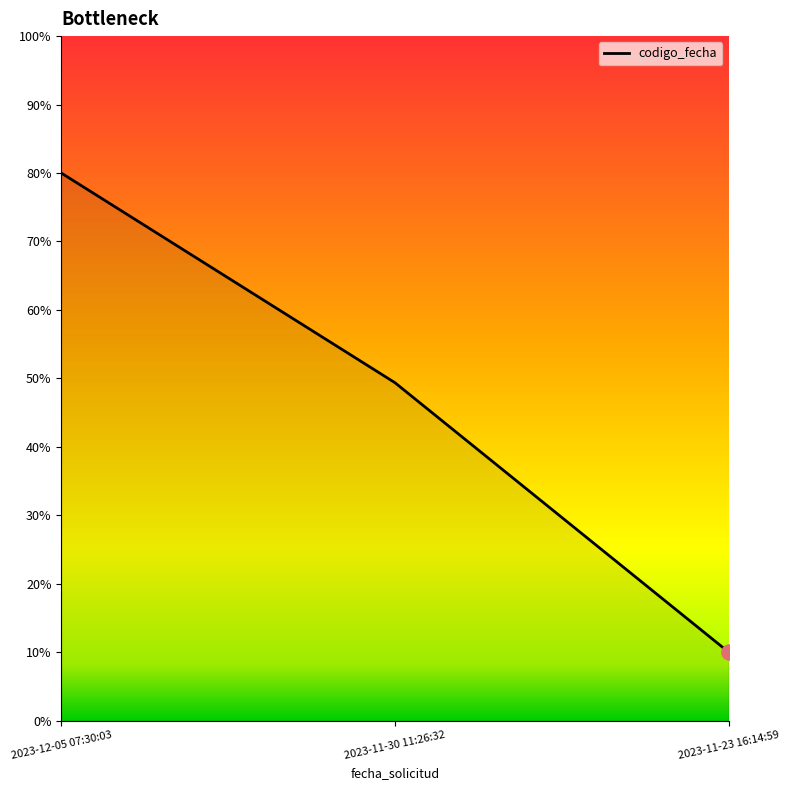

Which has a higher value, 2023-11-30 11:26:32 or 2023-12-05 07:30:03?

2023-12-05 07:30:03